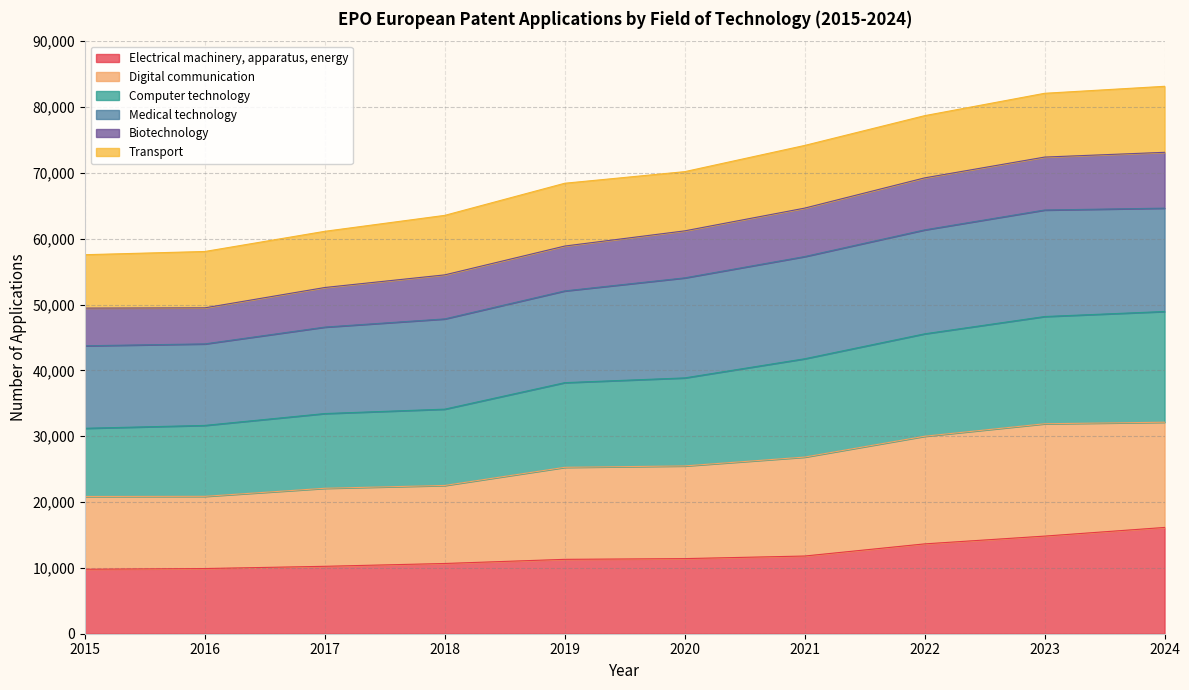

True or false: Electrical machinery, apparatus, energy and Computer technology intersect in this chart.

False